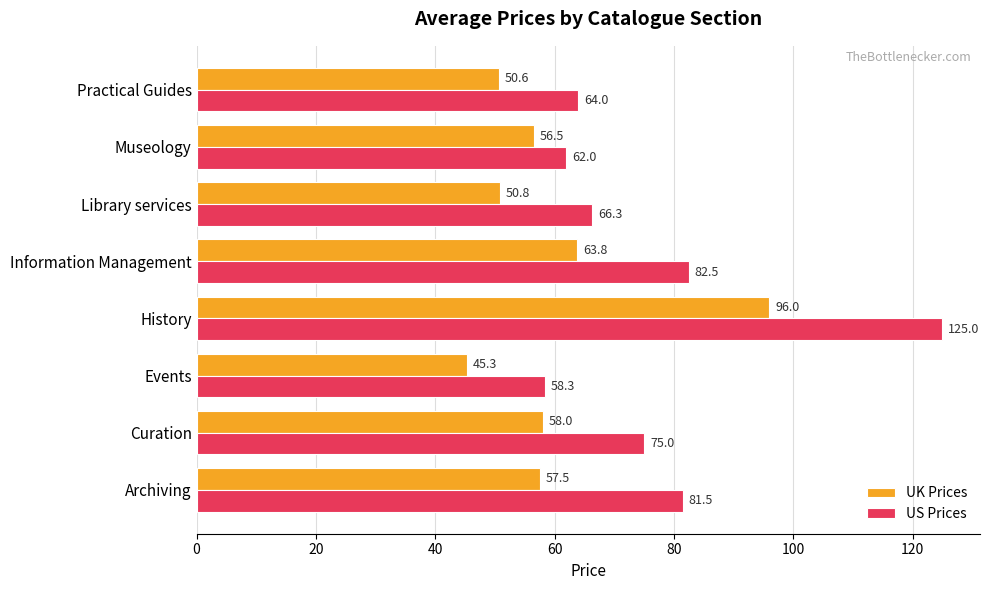

What is the approximate value of US Prices at Museology?

62.0